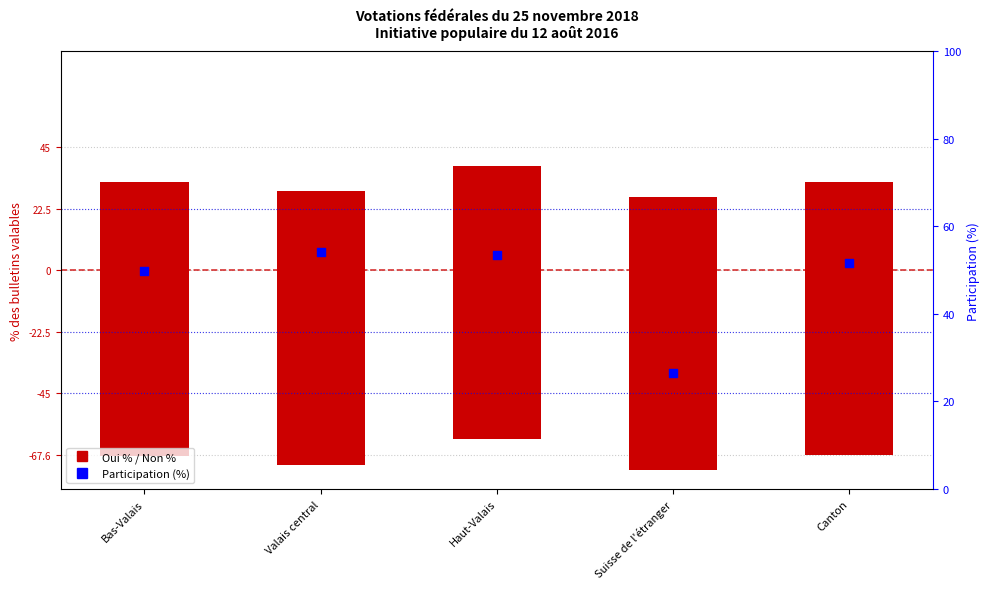

Which series has the largest total across all categories?

Participation (%)